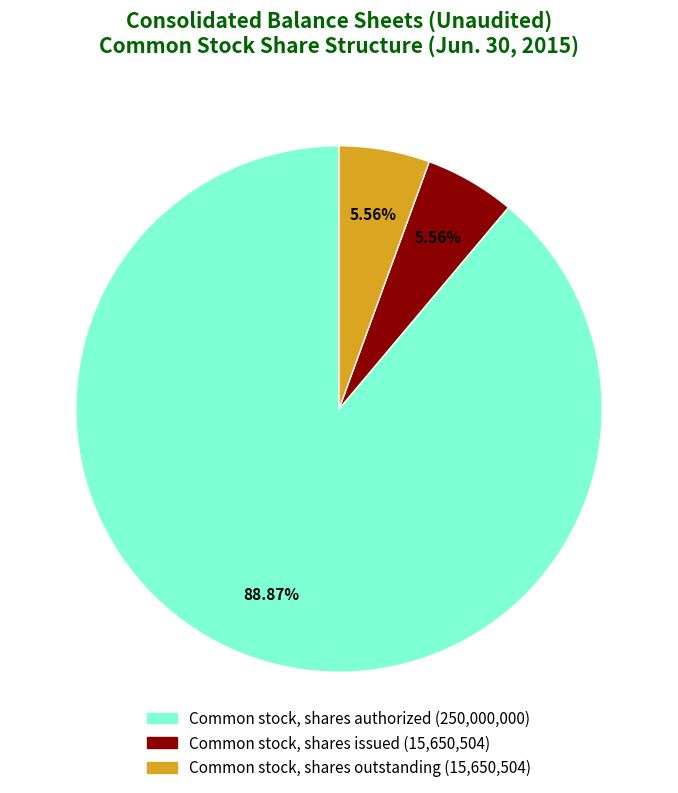

Approximately how many times larger is the value at Common stock, shares issued compared to Common stock, shares authorized?

0.1